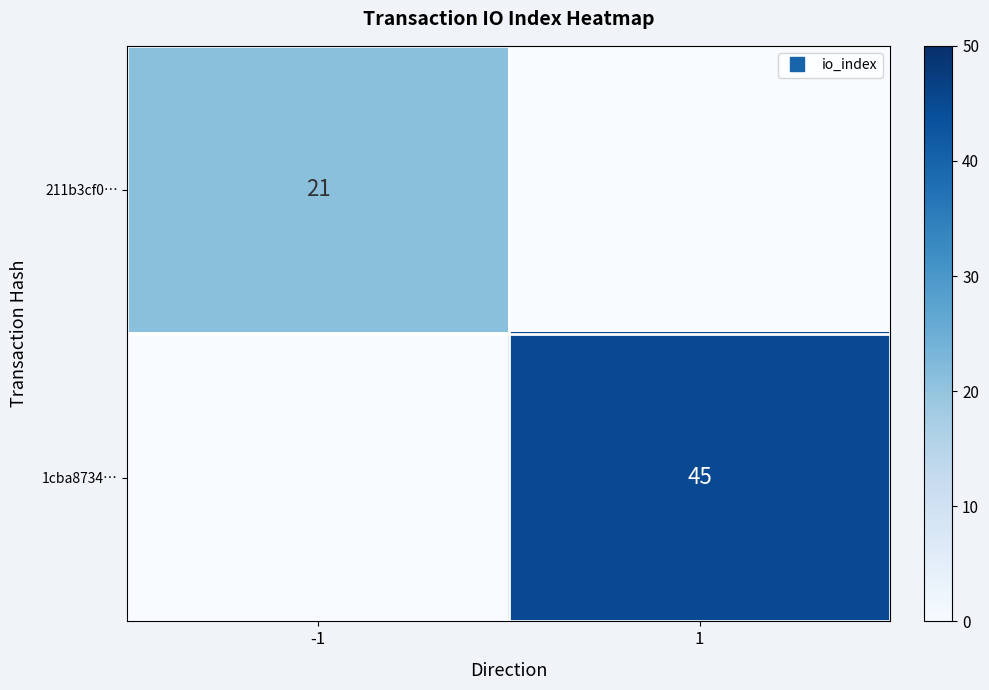

What is the difference between the highest and lowest values at -1?

21